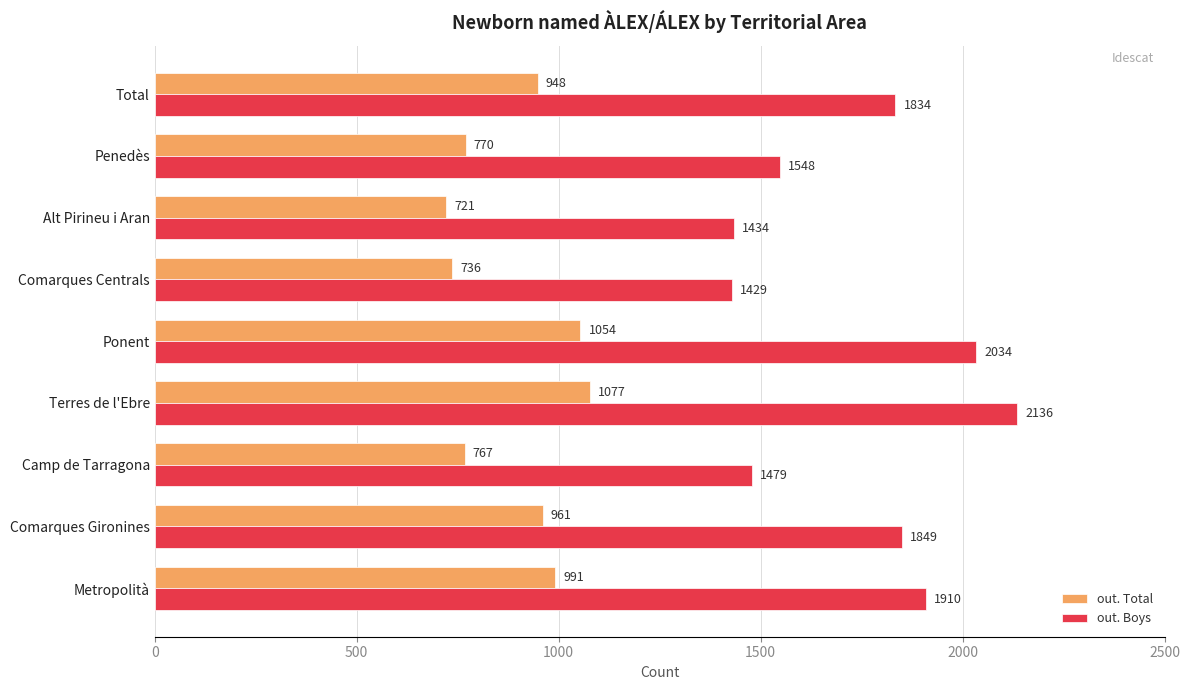

The out. Total series shows 721 at Alt Pirineu i Aran. True or false?

True